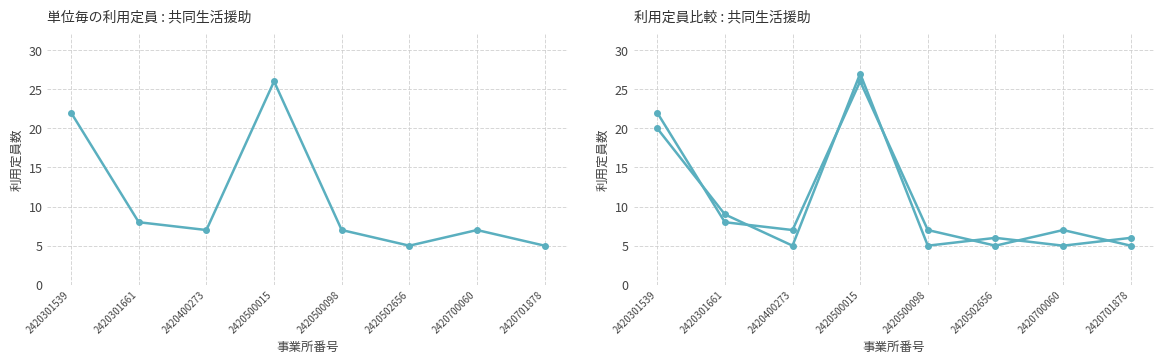

Is the value of 単位毎の利用定員 at 2420500015 greater than the value of 単位毎の利用定員 (比較) at 2420700060?

Yes